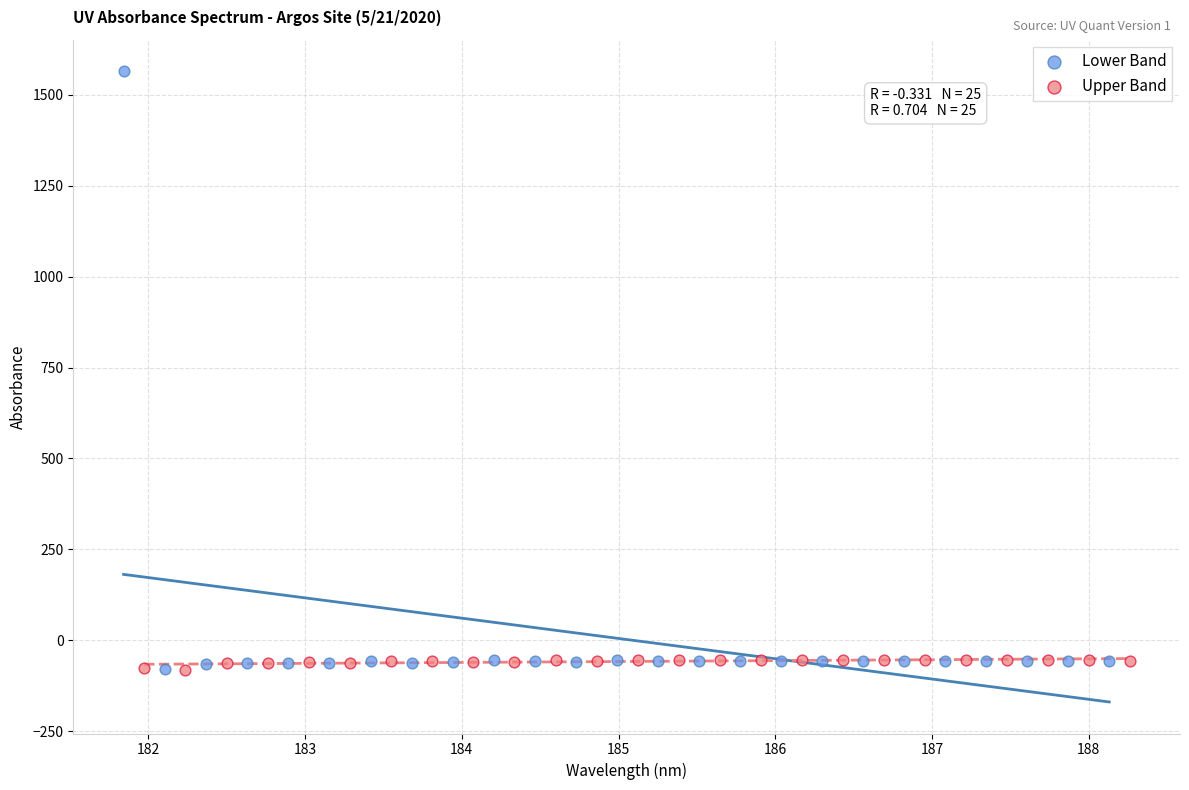

Which series contains the highest Y value?

Lower Band